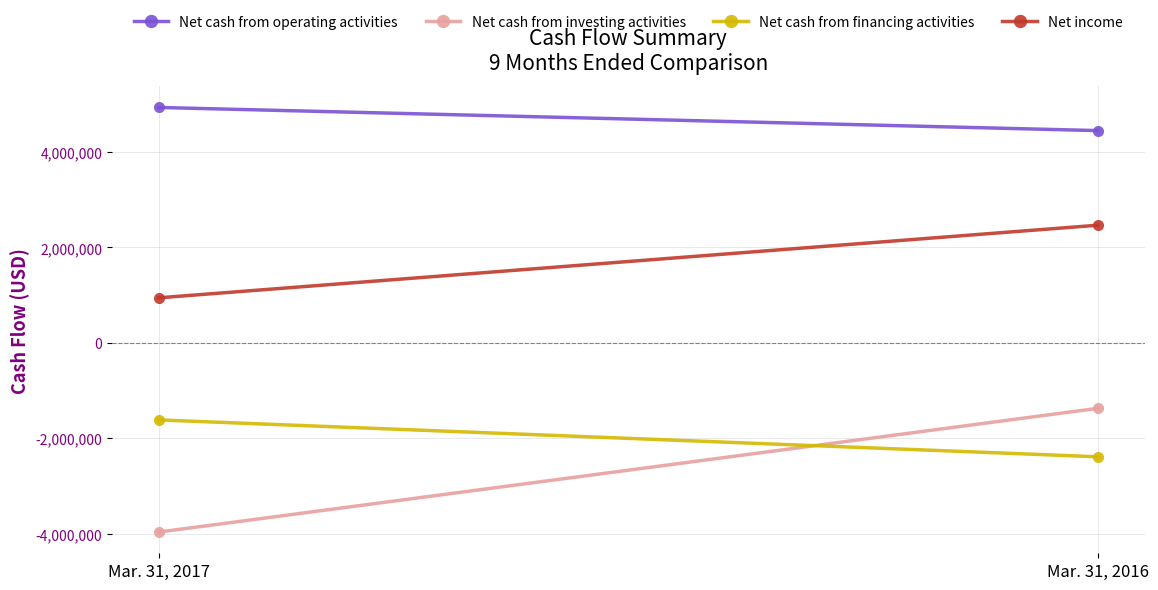

Reading left to right, list all the values displayed in this chart.

Net cash from operating activities: 4933145	4447788
Net cash from investing activities: -3964362	-1371982
Net cash from financing activities: -1614379	-2387410
Net income: 944076	2465425